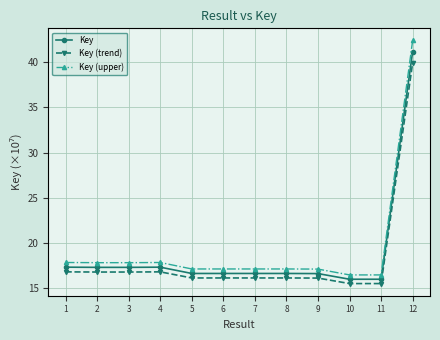

What is the value of the Key (upper) point at the 1st from the left?

17.8